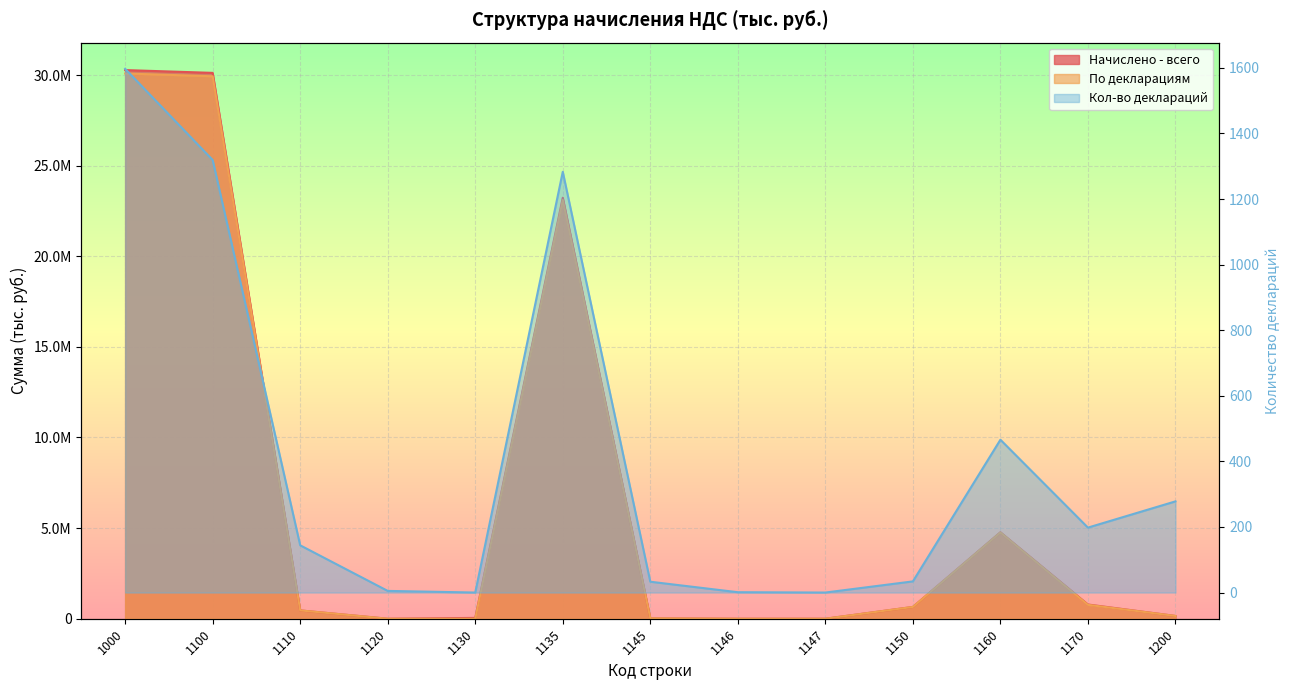

At 1000, list the series in order from smallest to largest.

Кол-во деклараций, По декларациям, Начислено - всего